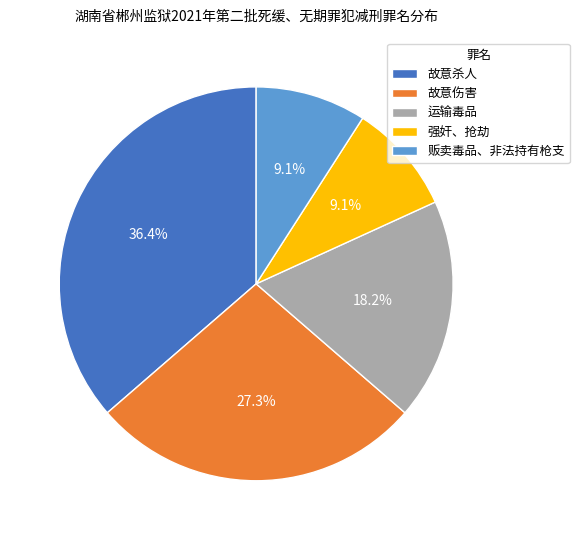

To the nearest percent, what is the average slice percentage?

20%